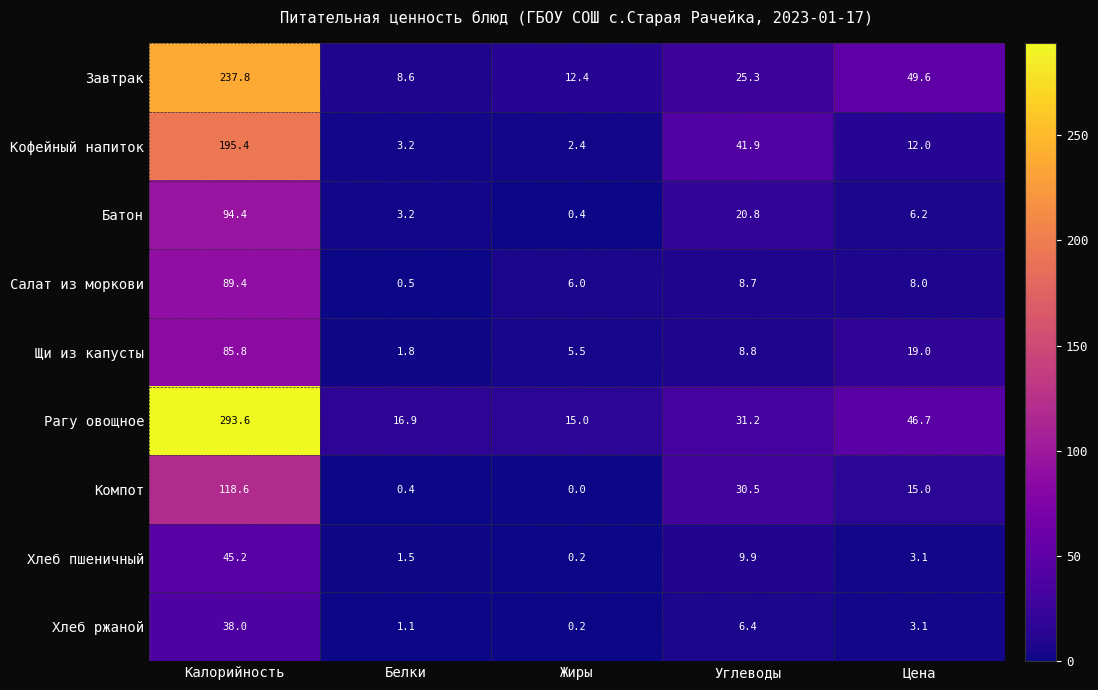

How many data points in Батон are less than 6?

2